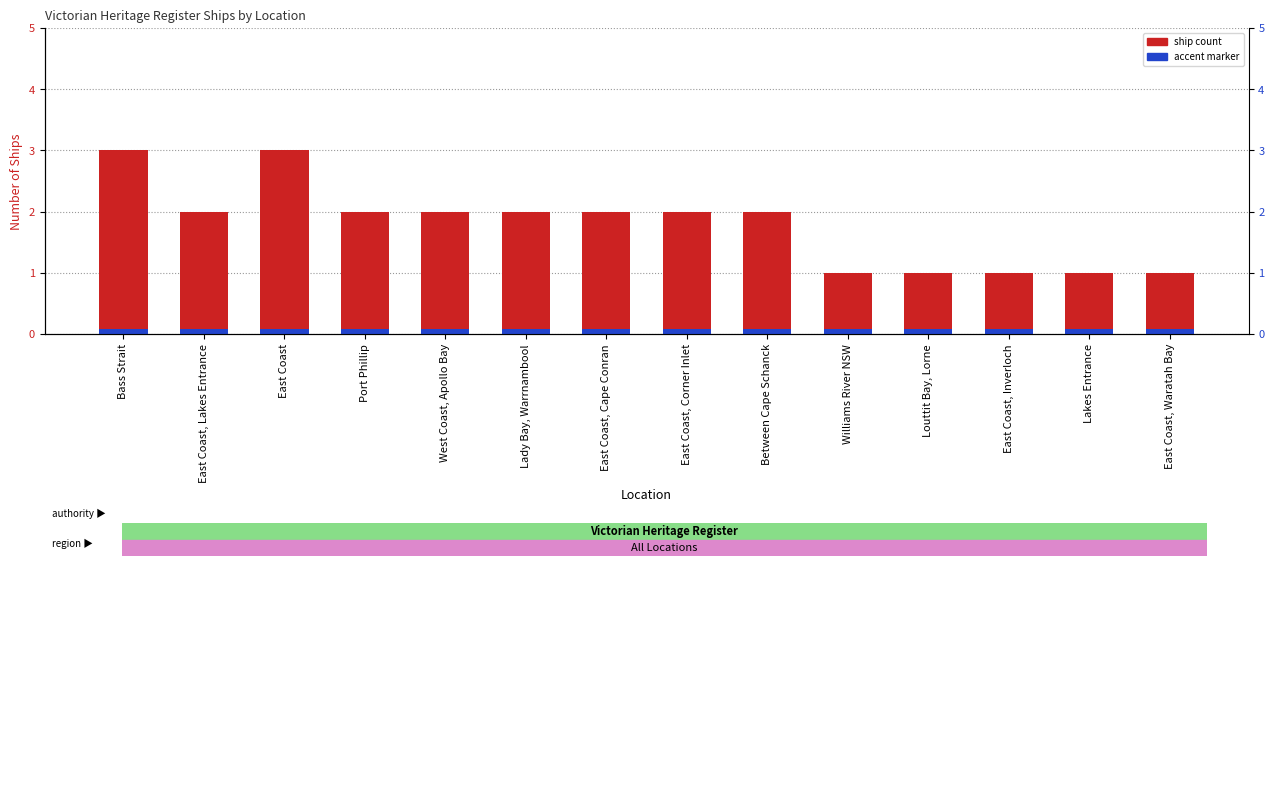

Which label corresponds to the smallest value in the chart?

Williams River NSW